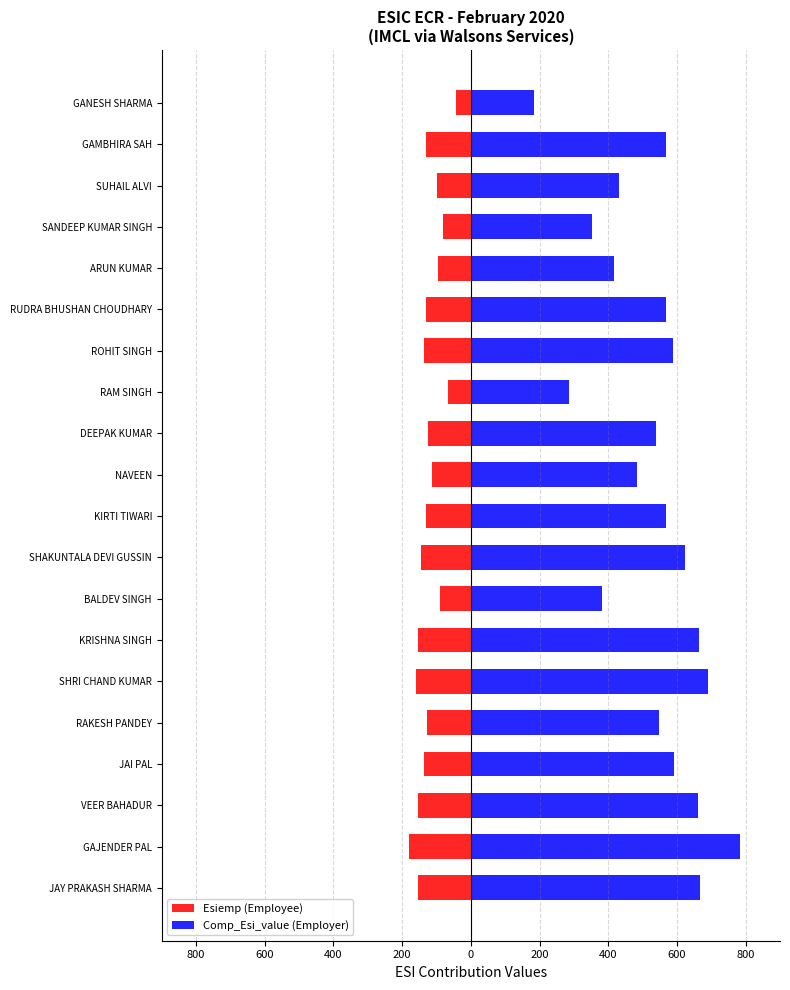

Are the bars horizontal?

Yes